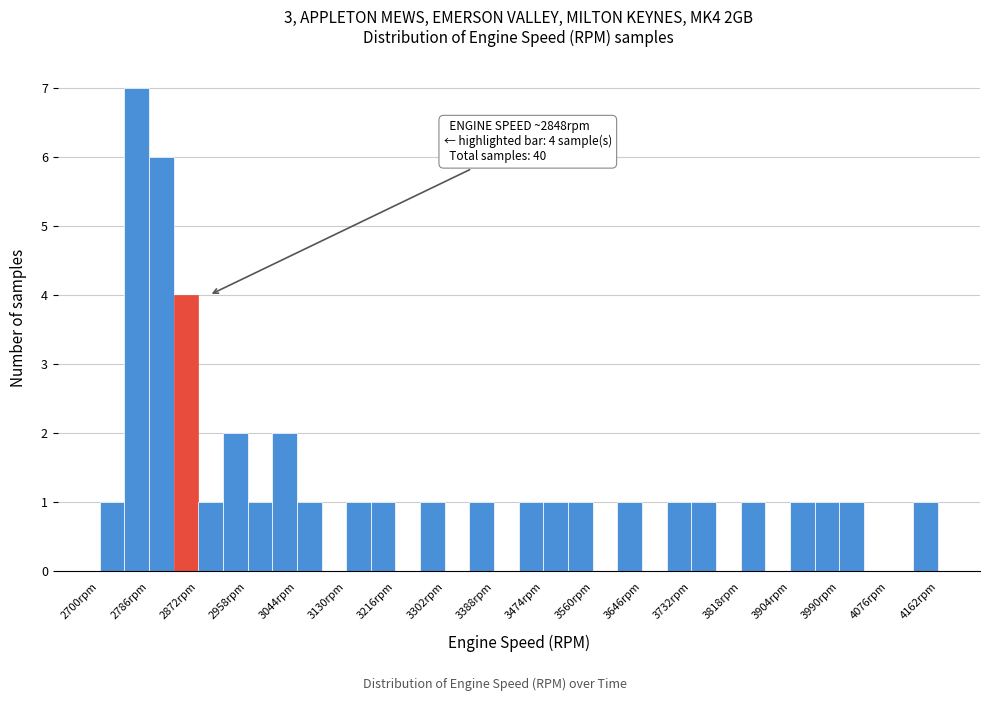

Which range on the x-axis has the tallest bar?

2743 to 2786